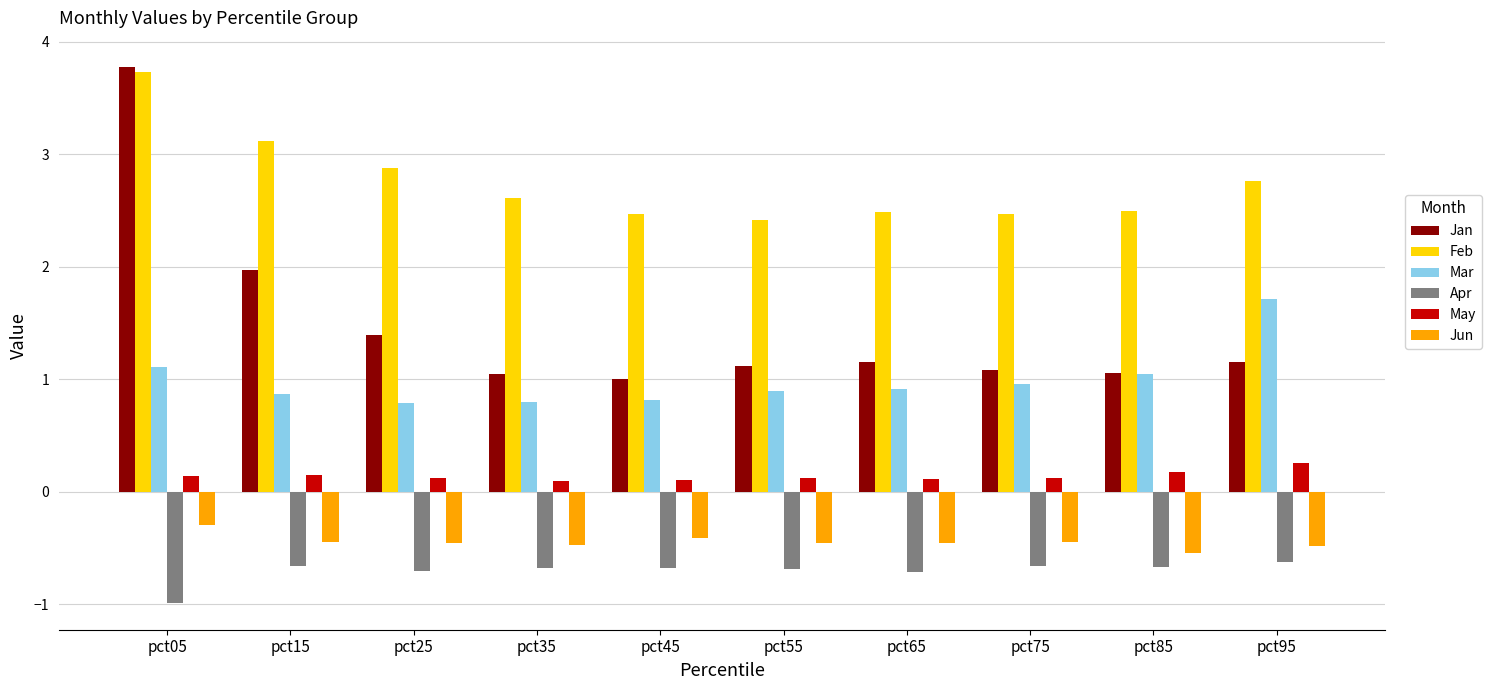

What is the value of the Jun bar at the 3rd from the left?

-0.5